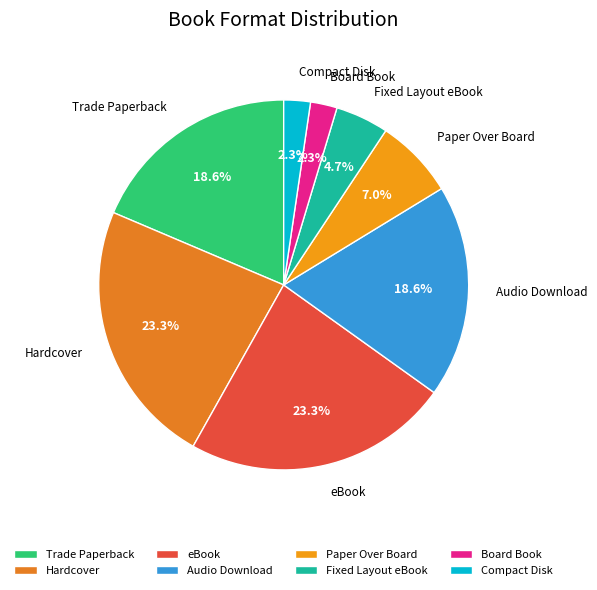

How many segments does this pie chart have?

8